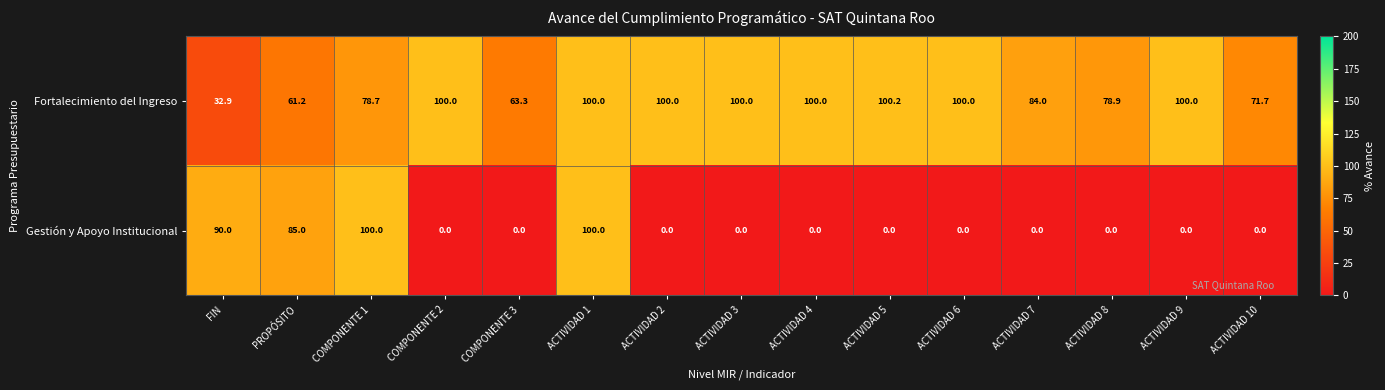

What is the sum of the Fortalecimiento del Ingreso values at ACTIVIDAD 4 and ACTIVIDAD 2?

200.0